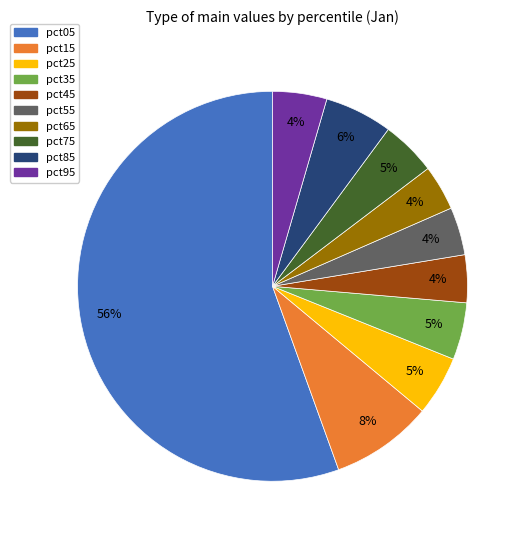

Between pct15 and pct75, which is larger?

pct15